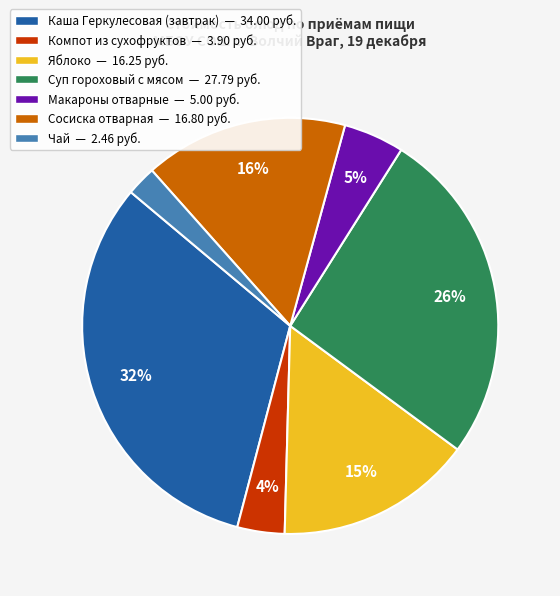

What is the ratio of the value at Компот из сухофруктов to the value at Каша Геркулесовая (завтрак)?

0.1